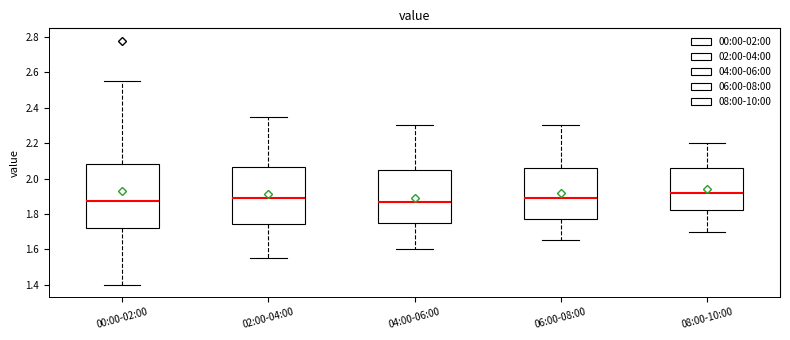

Where does the median line of the box for 06:00-08:00 sit on the y-axis? The values are not printed on the chart, so give them approximately, as read against the axis.

1.90